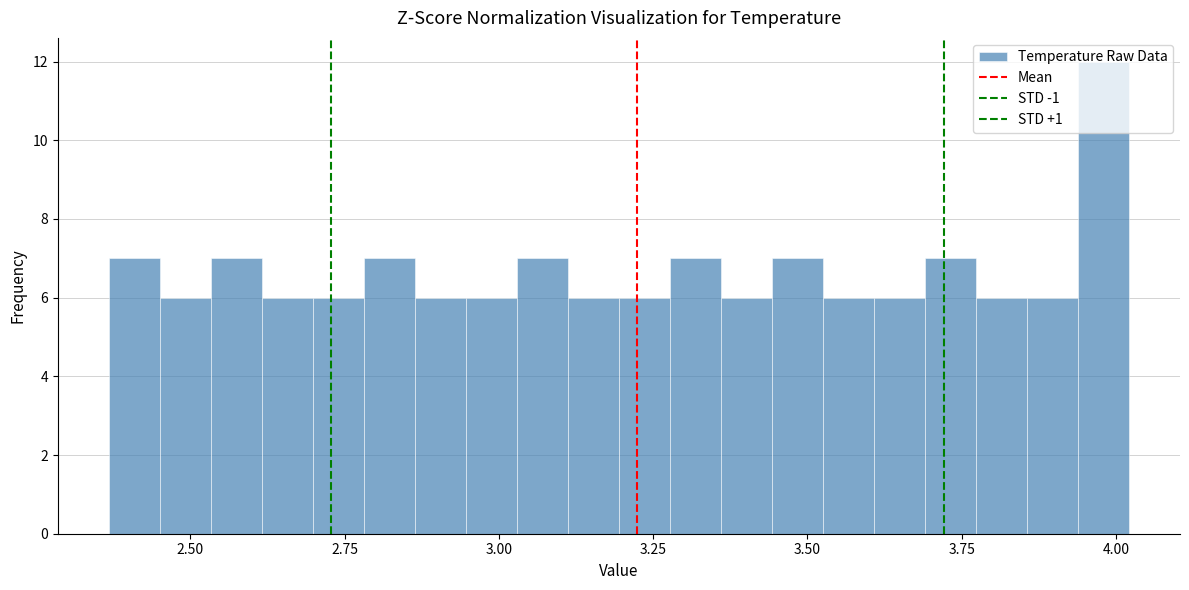

Around what value on the x-axis is the tallest bar? Give the approximate position of its centre, as read against the axis.

4.00